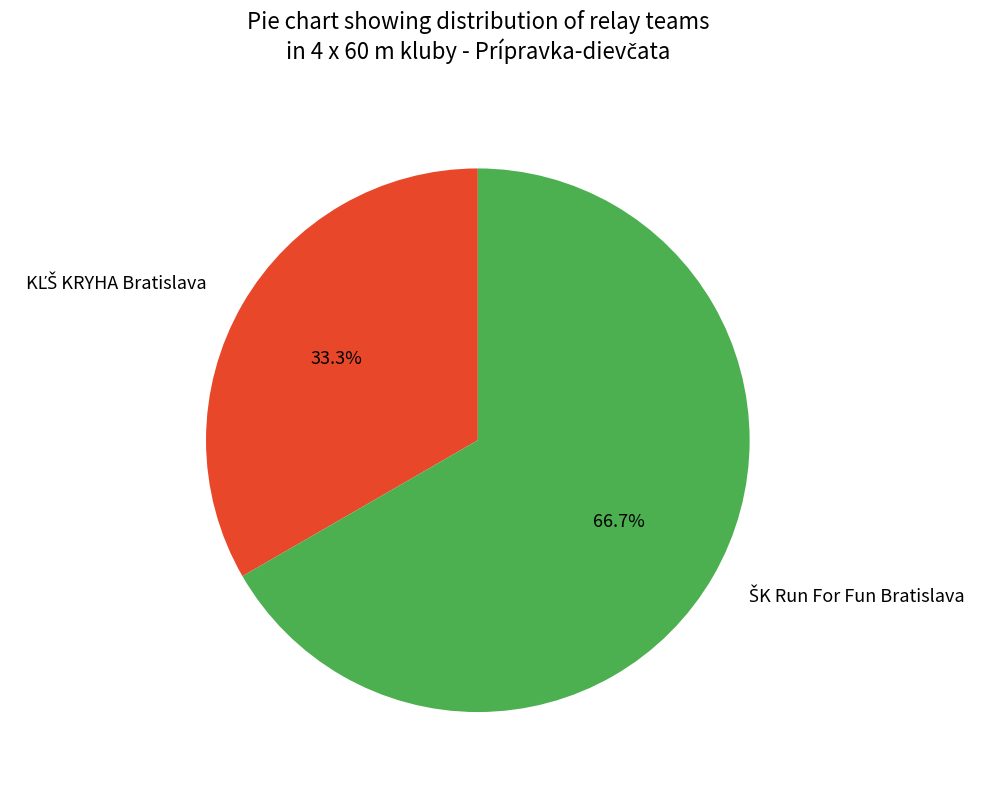

Does any single category account for the majority?

Yes